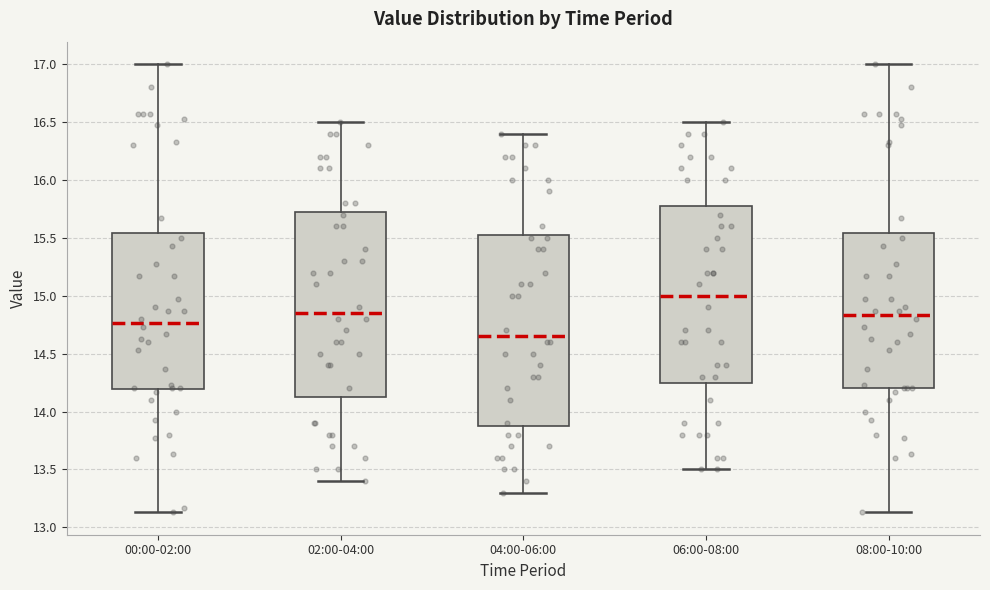

Reading left to right, read every box against the y-axis: the position of its median line, the range the box covers, and the ends of its whiskers. The values are not printed on the chart, so give them approximately, as read against the axis.

00:00-02:00: median 14.75, box 14.20 to 15.55, whiskers 13.15 to 17.00
02:00-04:00: median 14.85, box 14.15 to 15.75, whiskers 13.40 to 16.50
04:00-06:00: median 14.65, box 13.90 to 15.55, whiskers 13.30 to 16.40
06:00-08:00: median 15.00, box 14.25 to 15.80, whiskers 13.50 to 16.50
08:00-10:00: median 14.85, box 14.20 to 15.55, whiskers 13.15 to 17.00